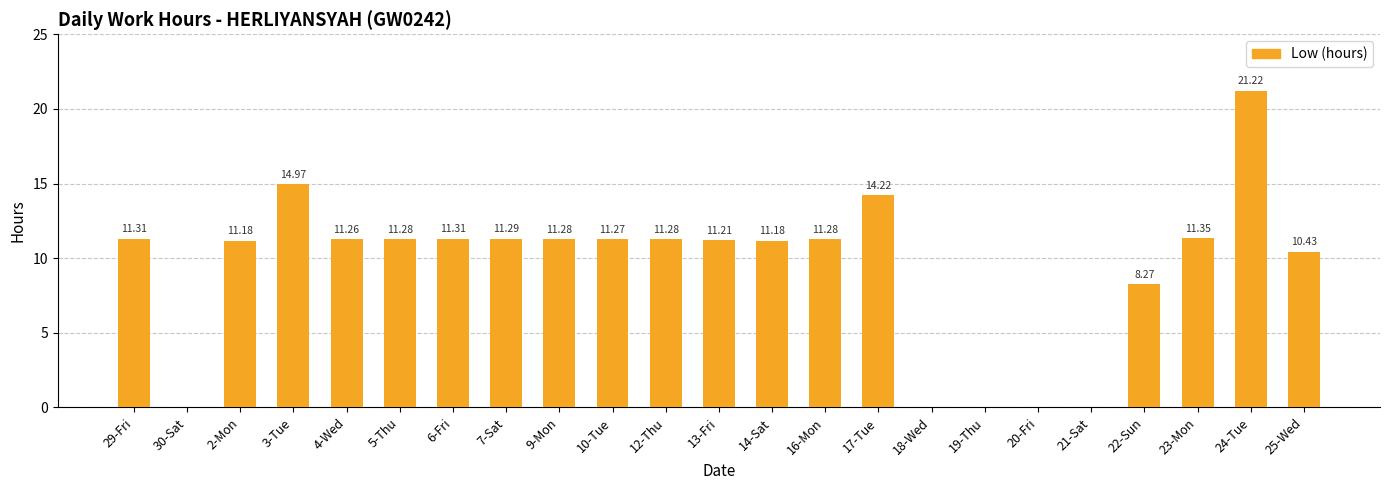

What is the sum of the values at 9-Mon and 14-Sat?

22.5